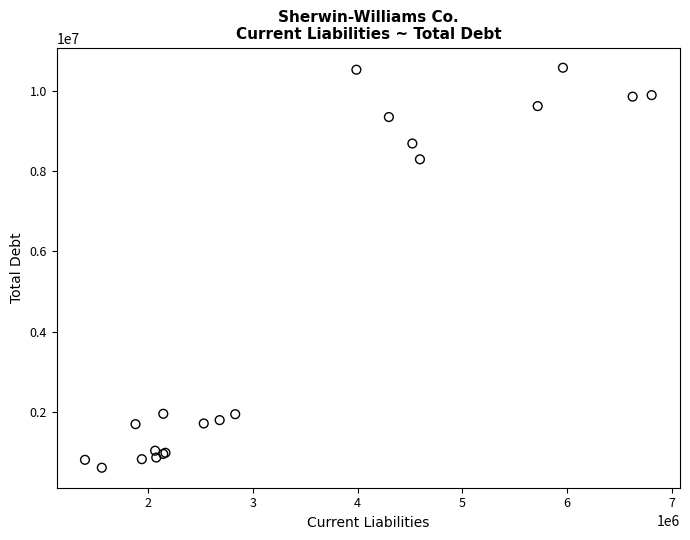

What Y value in the scatter plot is closest to 5595435?

8292100